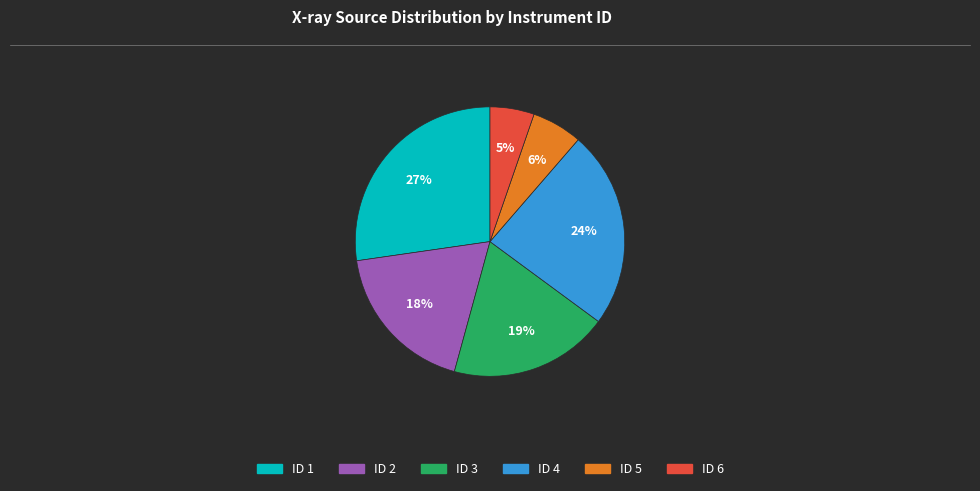

Does any single category account for the majority?

No